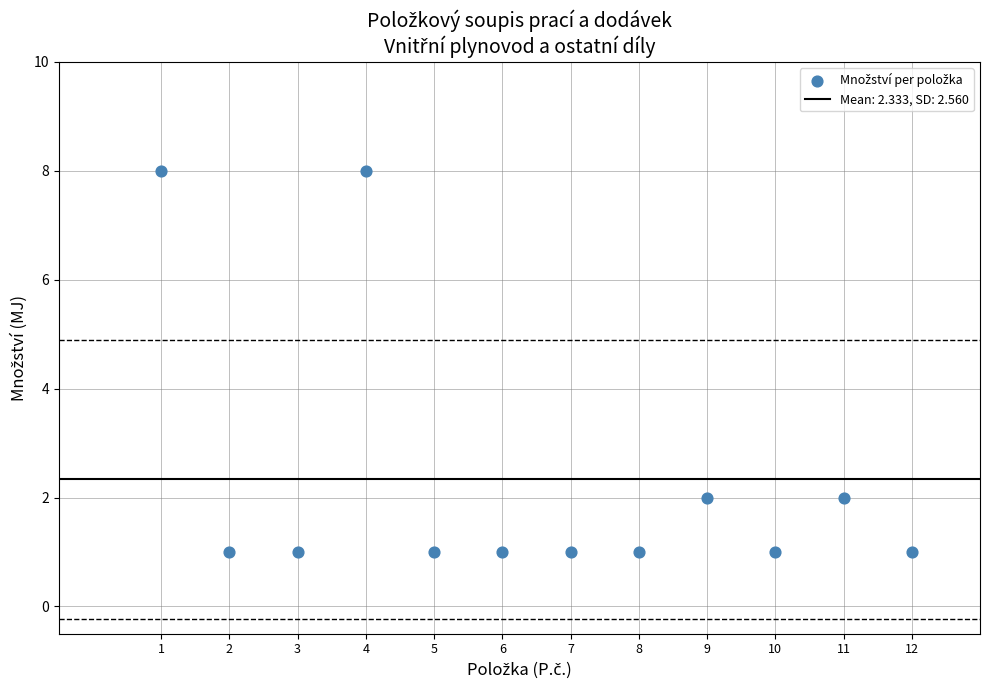

What is the range of X values (max minus min)?

11